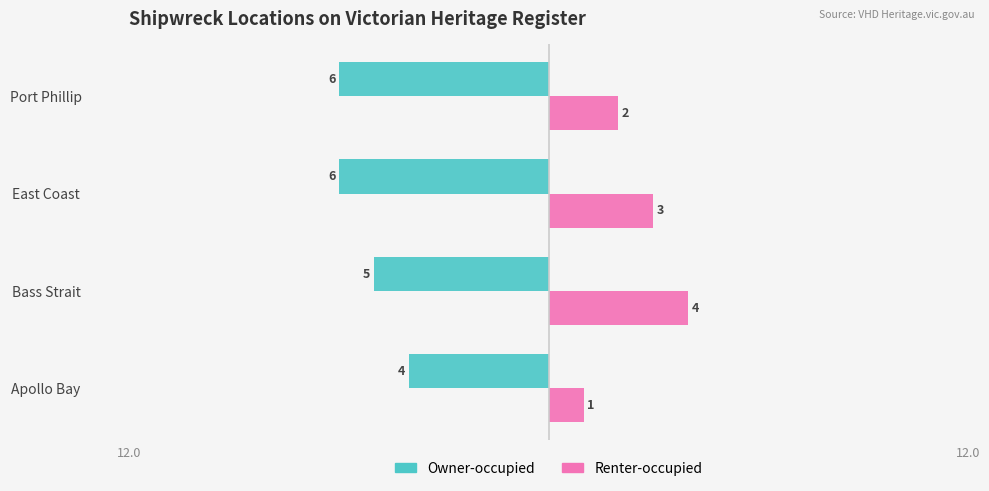

Where is Owner-occupied nearest to the value -5?

Bass Strait